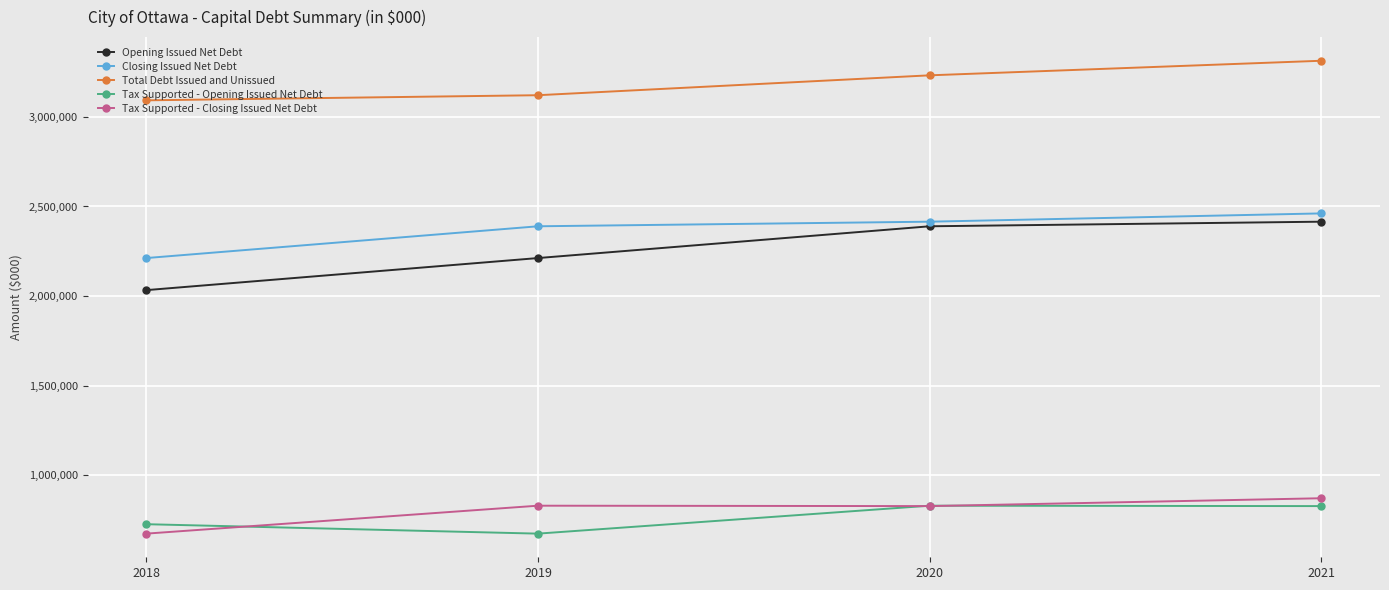

The Tax Supported - Closing Issued Net Debt series shows 672923.0 at 2018. True or false?

True